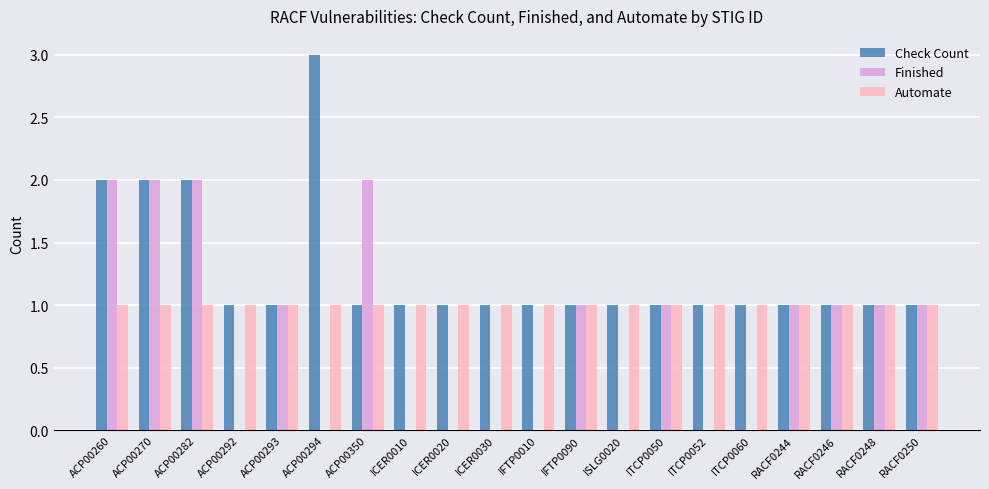

Reading left to right, extract all data points from this chart.

Check Count: ACP00260=2	ACP00270=2	ACP00282=2	ACP00292=1	ACP00293=1	ACP00294=3	ACP00350=1	ICER0010=1	ICER0020=1	ICER0030=1	IFTP0010=1	IFTP0090=1	ISLG0020=1	ITCP0050=1	ITCP0052=1	ITCP0060=1	RACF0244=1	RACF0246=1	RACF0248=1	RACF0250=1
Finished: ACP00260=2	ACP00270=2	ACP00282=2	ACP00292=0	ACP00293=1	ACP00294=0	ACP00350=2	ICER0010=0	ICER0020=0	ICER0030=0	IFTP0010=0	IFTP0090=1	ISLG0020=0	ITCP0050=1	ITCP0052=0	ITCP0060=0	RACF0244=1	RACF0246=1	RACF0248=1	RACF0250=1
Automate: ACP00260=1	ACP00270=1	ACP00282=1	ACP00292=1	ACP00293=1	ACP00294=1	ACP00350=1	ICER0010=1	ICER0020=1	ICER0030=1	IFTP0010=1	IFTP0090=1	ISLG0020=1	ITCP0050=1	ITCP0052=1	ITCP0060=1	RACF0244=1	RACF0246=1	RACF0248=1	RACF0250=1